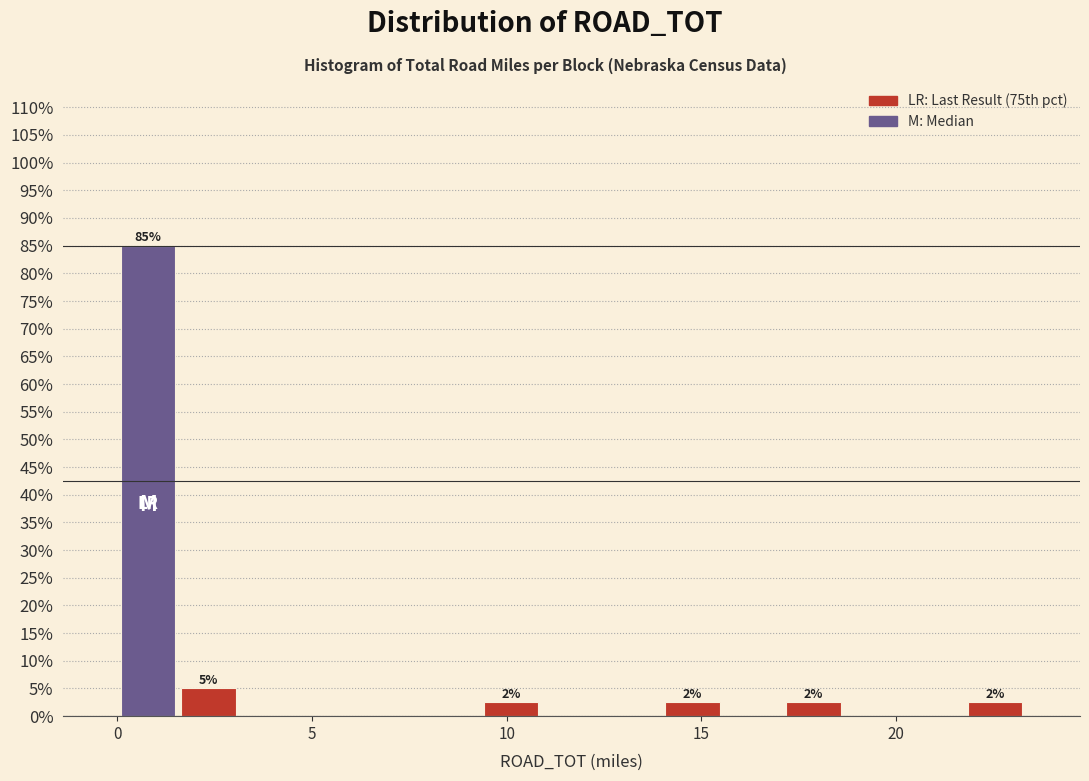

Around what value on the x-axis is the tallest bar? Give the approximate position of its centre, as read against the axis.

1.0